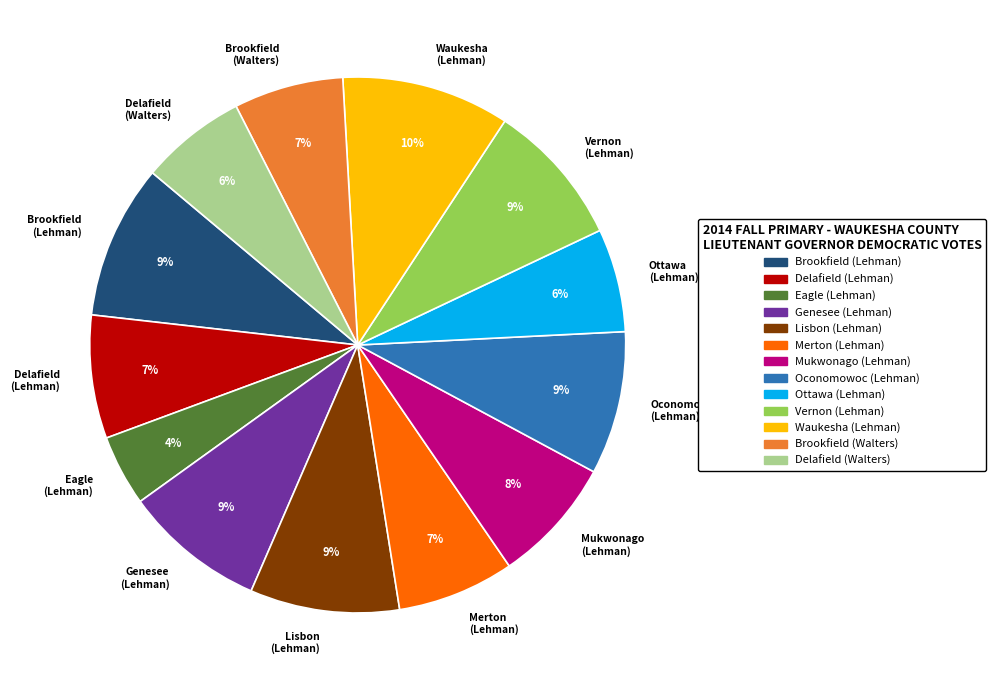

Which category has the biggest portion of the pie?

Waukesha (Lehman)